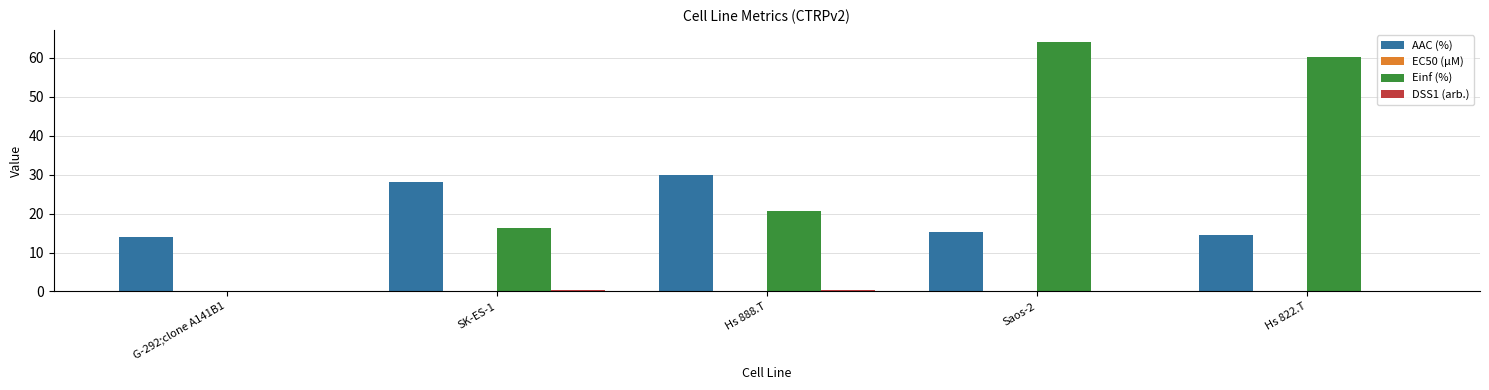

Is it true that Einf (%) equals 0.0 at G-292;clone A141B1?

True